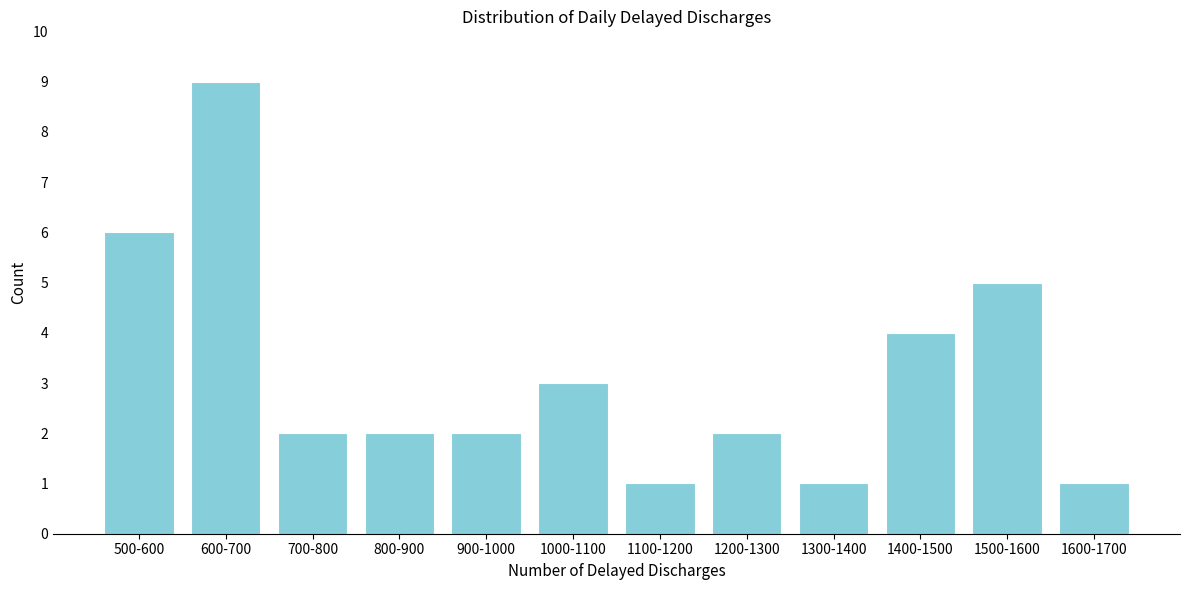

Reading left to right, transcribe all the data shown in this chart.

6	9	2	2	2	3	1	2	1	4	5	1